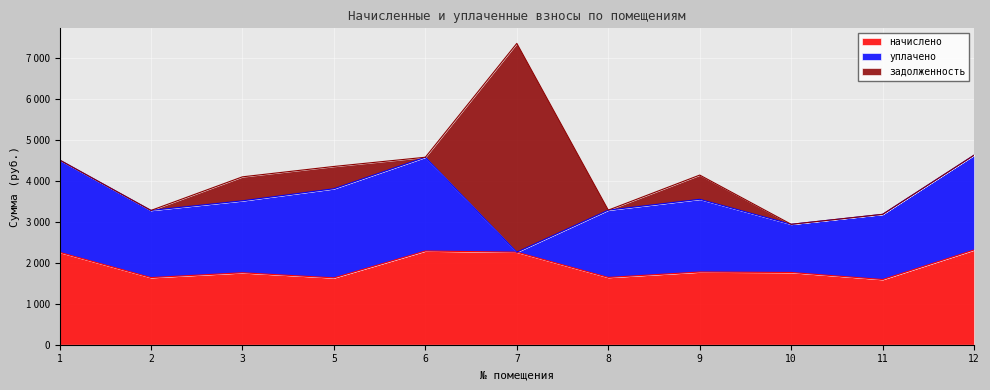

At which category is the sum across all series the highest?

7